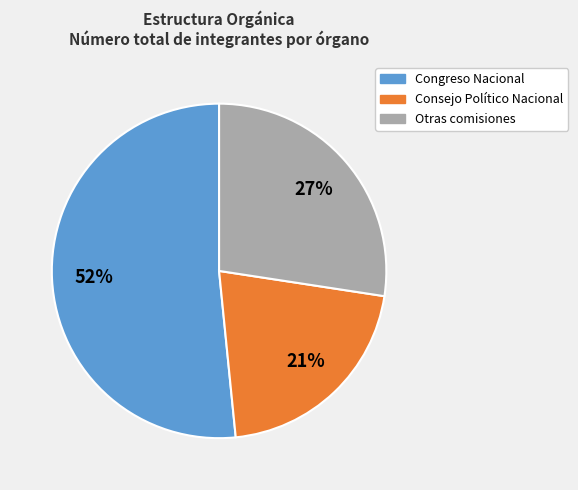

To the nearest percent, what is the average slice percentage?

33%